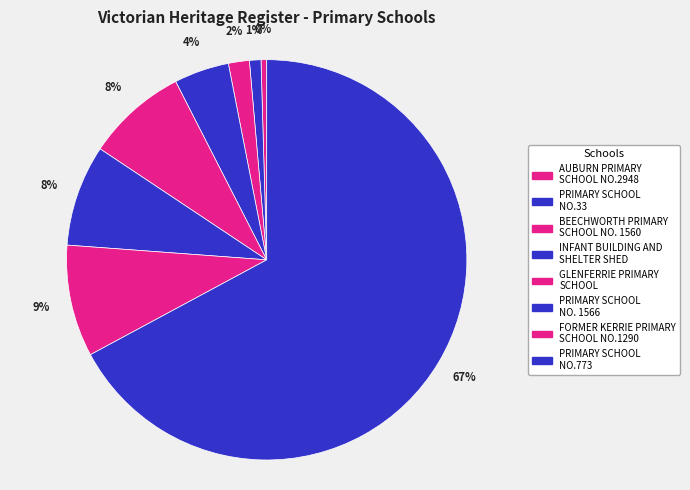

What is the majority slice?

PRIMARY SCHOOL NO.773